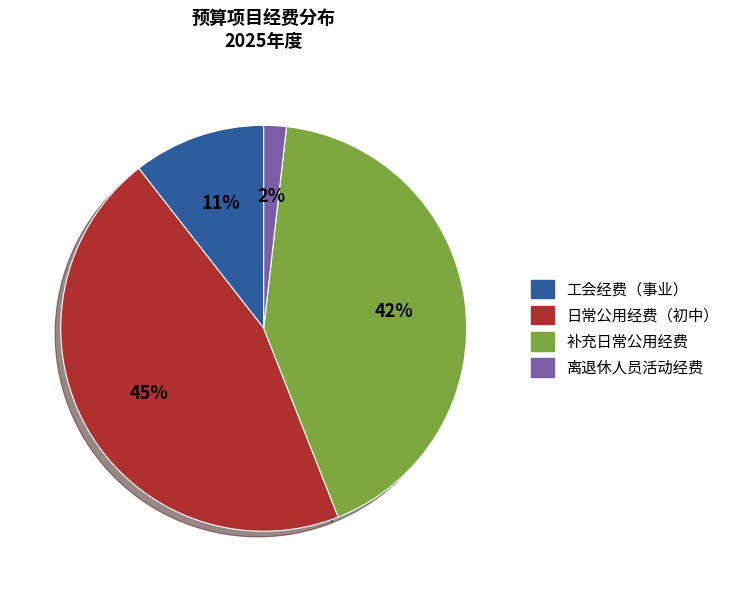

True or false: 工会经费（事业） accounts for 17% of the total.

False